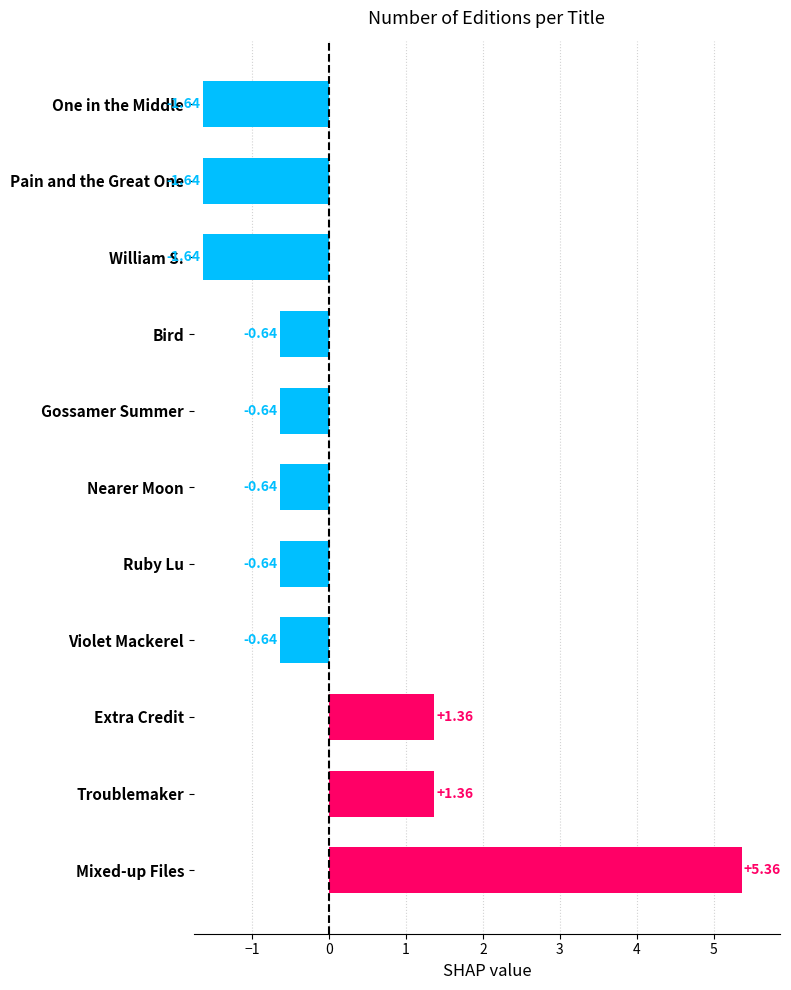

Between Troublemaker and Mixed-up Files, which is larger?

Mixed-up Files